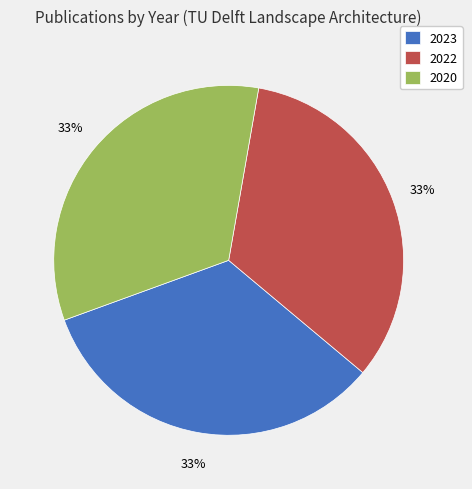

The 2020 slice represents 33% of the pie. True or false?

True